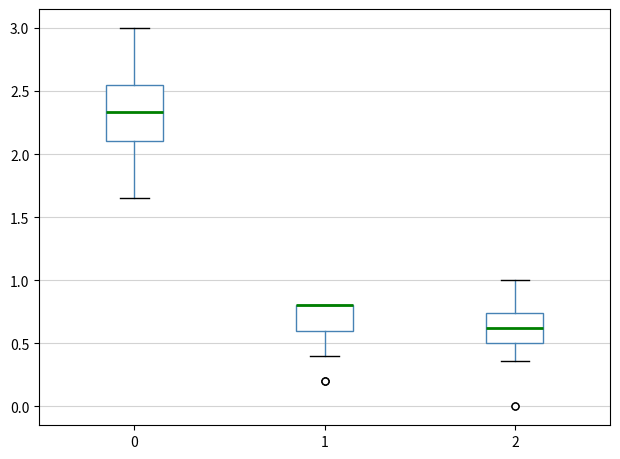

Comparing the boxes themselves (not the whiskers), which one is the tallest?

0